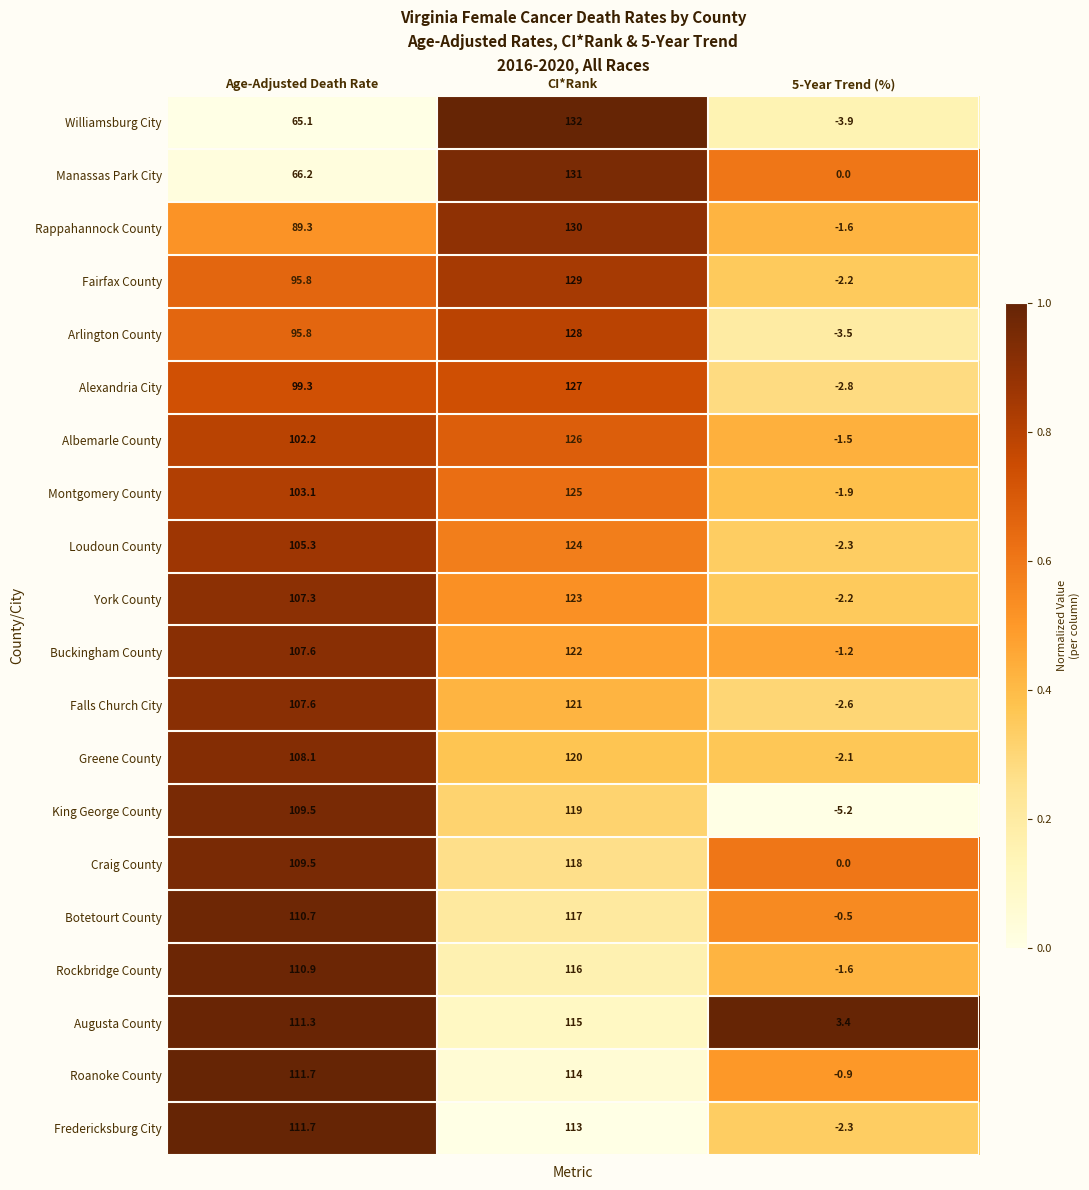

At which category is the sum across all series the highest?

CI*Rank